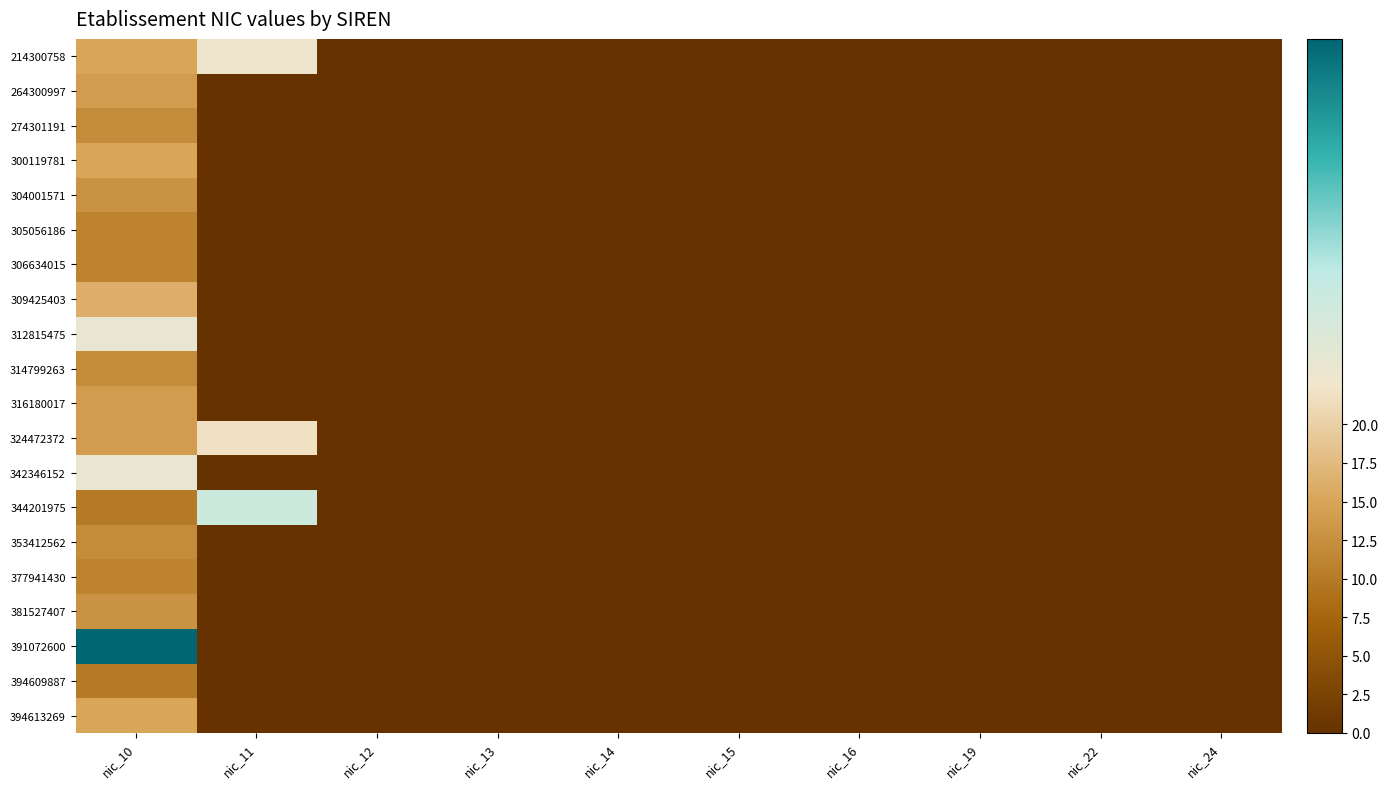

Reading left to right, what are all the values shown in this chart?

214300758: nic_10=15	nic_11=23	nic_12=0	nic_13=0	nic_14=0	nic_15=0	nic_16=0	nic_19=0	nic_22=0	nic_24=0
264300997: nic_10=14	nic_11=0	nic_12=0	nic_13=0	nic_14=0	nic_15=0	nic_16=0	nic_19=0	nic_22=0	nic_24=0
274301191: nic_10=12	nic_11=0	nic_12=0	nic_13=0	nic_14=0	nic_15=0	nic_16=0	nic_19=0	nic_22=0	nic_24=0
300119781: nic_10=15	nic_11=0	nic_12=0	nic_13=0	nic_14=0	nic_15=0	nic_16=0	nic_19=0	nic_22=0	nic_24=0
304001571: nic_10=13	nic_11=0	nic_12=0	nic_13=0	nic_14=0	nic_15=0	nic_16=0	nic_19=0	nic_22=0	nic_24=0
305056186: nic_10=11	nic_11=0	nic_12=0	nic_13=0	nic_14=0	nic_15=0	nic_16=0	nic_19=0	nic_22=0	nic_24=0
306634015: nic_10=11	nic_11=0	nic_12=0	nic_13=0	nic_14=0	nic_15=0	nic_16=0	nic_19=0	nic_22=0	nic_24=0
309425403: nic_10=16	nic_11=0	nic_12=0	nic_13=0	nic_14=0	nic_15=0	nic_16=0	nic_19=0	nic_22=0	nic_24=0
312815475: nic_10=24	nic_11=0	nic_12=0	nic_13=0	nic_14=0	nic_15=0	nic_16=0	nic_19=0	nic_22=0	nic_24=0
314799263: nic_10=12	nic_11=0	nic_12=0	nic_13=0	nic_14=0	nic_15=0	nic_16=0	nic_19=0	nic_22=0	nic_24=0
316180017: nic_10=14	nic_11=0	nic_12=0	nic_13=0	nic_14=0	nic_15=0	nic_16=0	nic_19=0	nic_22=0	nic_24=0
324472372: nic_10=14	nic_11=22	nic_12=0	nic_13=0	nic_14=0	nic_15=0	nic_16=0	nic_19=0	nic_22=0	nic_24=0
342346152: nic_10=24	nic_11=0	nic_12=0	nic_13=0	nic_14=0	nic_15=0	nic_16=0	nic_19=0	nic_22=0	nic_24=0
344201975: nic_10=10	nic_11=28	nic_12=0	nic_13=0	nic_14=0	nic_15=0	nic_16=0	nic_19=0	nic_22=0	nic_24=0
353412562: nic_10=12	nic_11=0	nic_12=0	nic_13=0	nic_14=0	nic_15=0	nic_16=0	nic_19=0	nic_22=0	nic_24=0
377941430: nic_10=11	nic_11=0	nic_12=0	nic_13=0	nic_14=0	nic_15=0	nic_16=0	nic_19=0	nic_22=0	nic_24=0
381527407: nic_10=13	nic_11=0	nic_12=0	nic_13=0	nic_14=0	nic_15=0	nic_16=0	nic_19=0	nic_22=0	nic_24=0
391072600: nic_10=45	nic_11=0	nic_12=0	nic_13=0	nic_14=0	nic_15=0	nic_16=0	nic_19=0	nic_22=0	nic_24=0
394609887: nic_10=10	nic_11=0	nic_12=0	nic_13=0	nic_14=0	nic_15=0	nic_16=0	nic_19=0	nic_22=0	nic_24=0
394613269: nic_10=15	nic_11=0	nic_12=0	nic_13=0	nic_14=0	nic_15=0	nic_16=0	nic_19=0	nic_22=0	nic_24=0